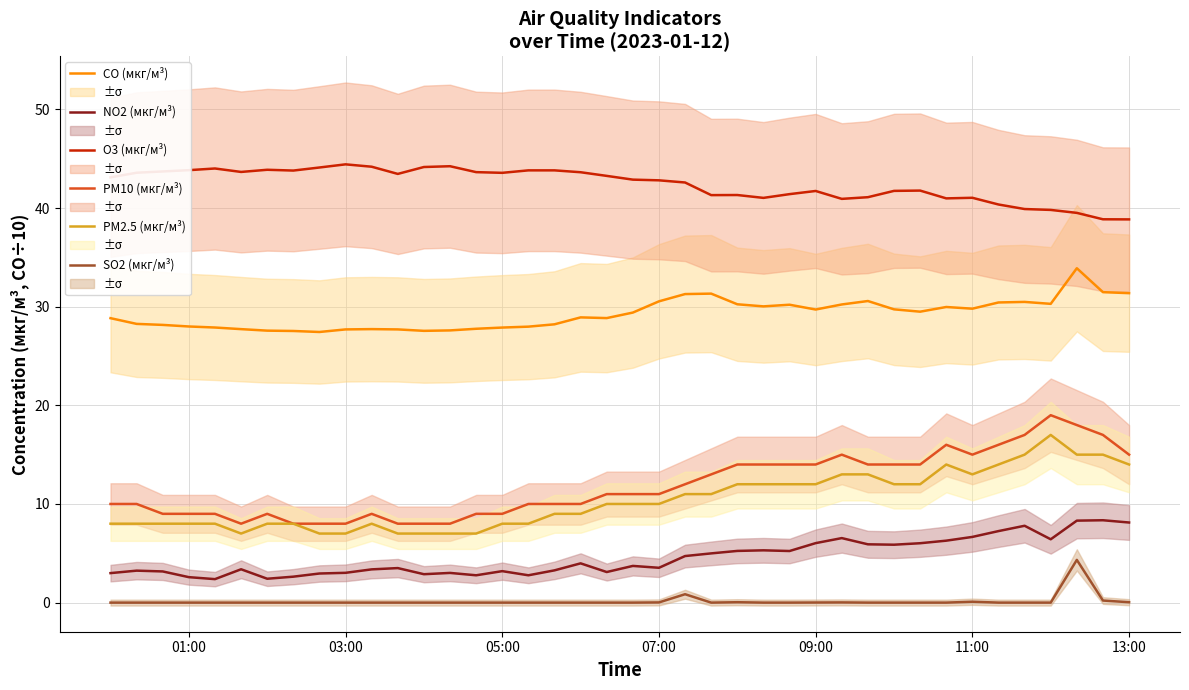

True or false: SO2 (мкг/м³) and PM10 (мкг/м³) intersect in this chart.

False